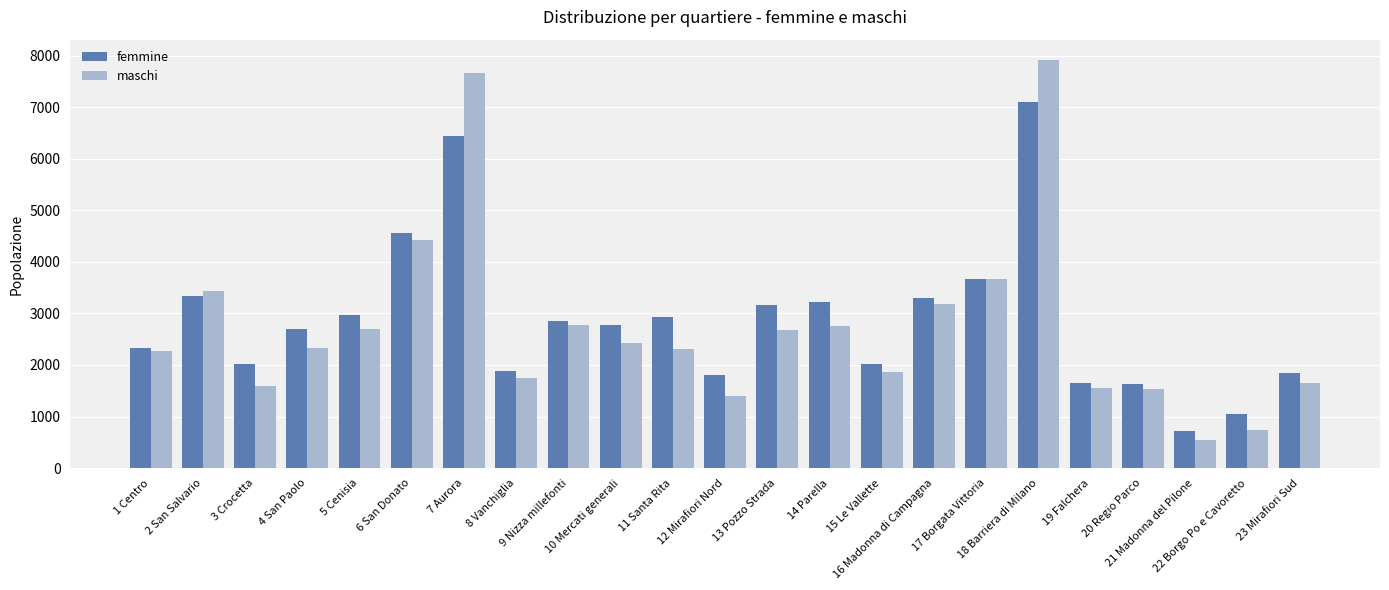

How many groups of bars are there?

23